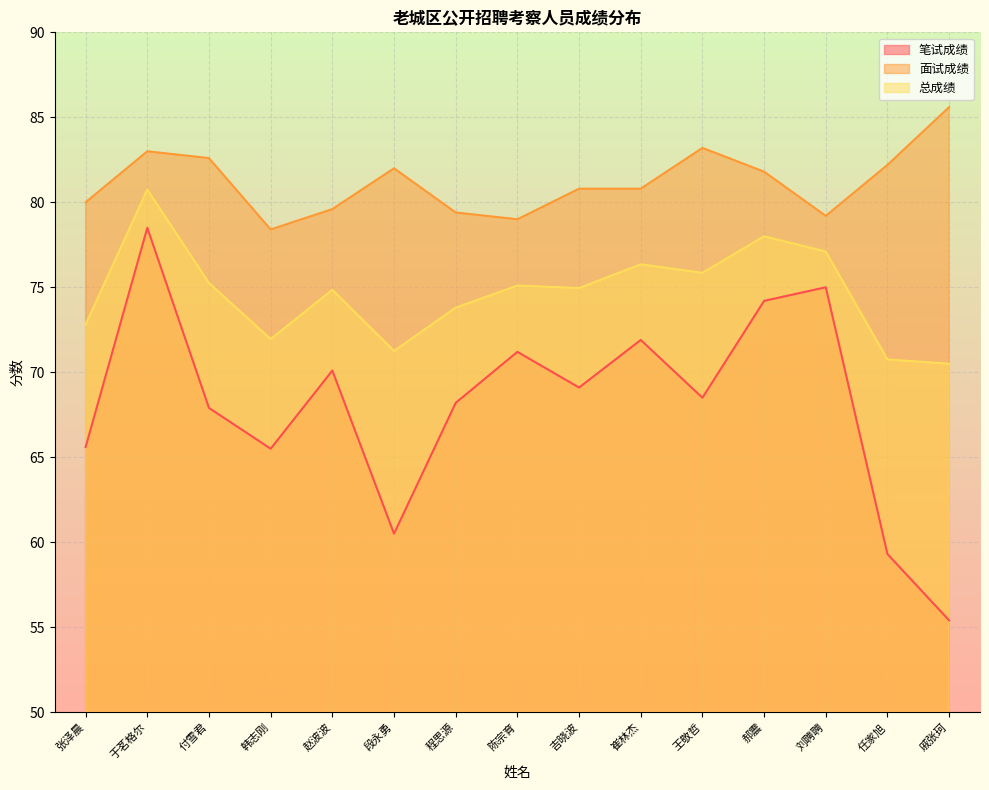

How many interior local peaks does the 笔试成绩 series have?

5